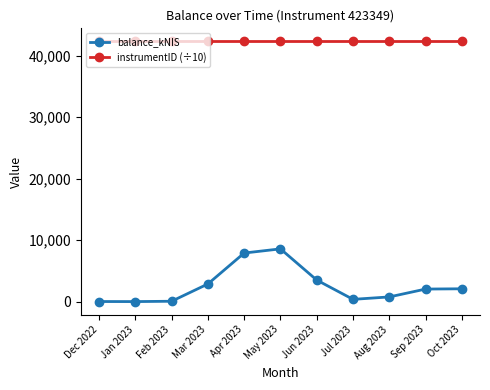

What is the average value of the instrumentID (÷10) series?

42334.9